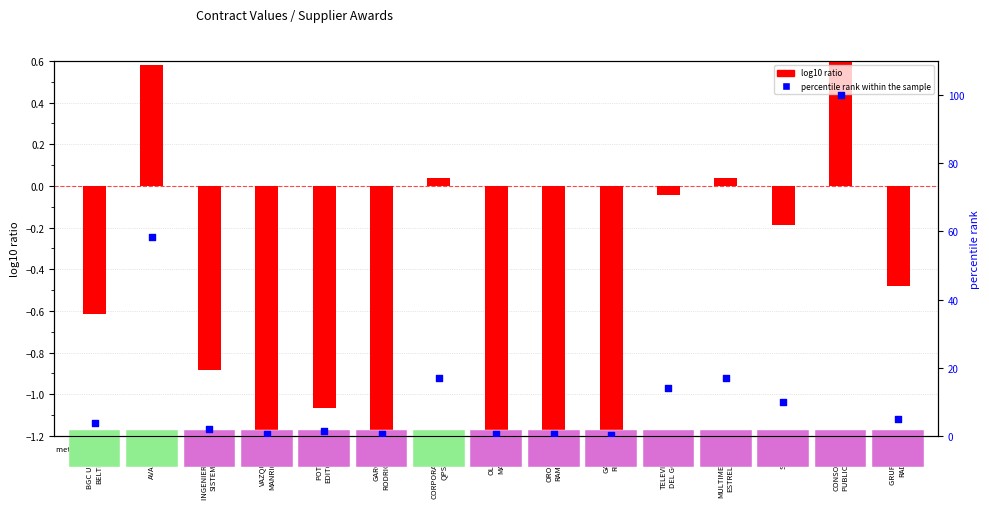

At how many categories does at least one series exceed 14?

5